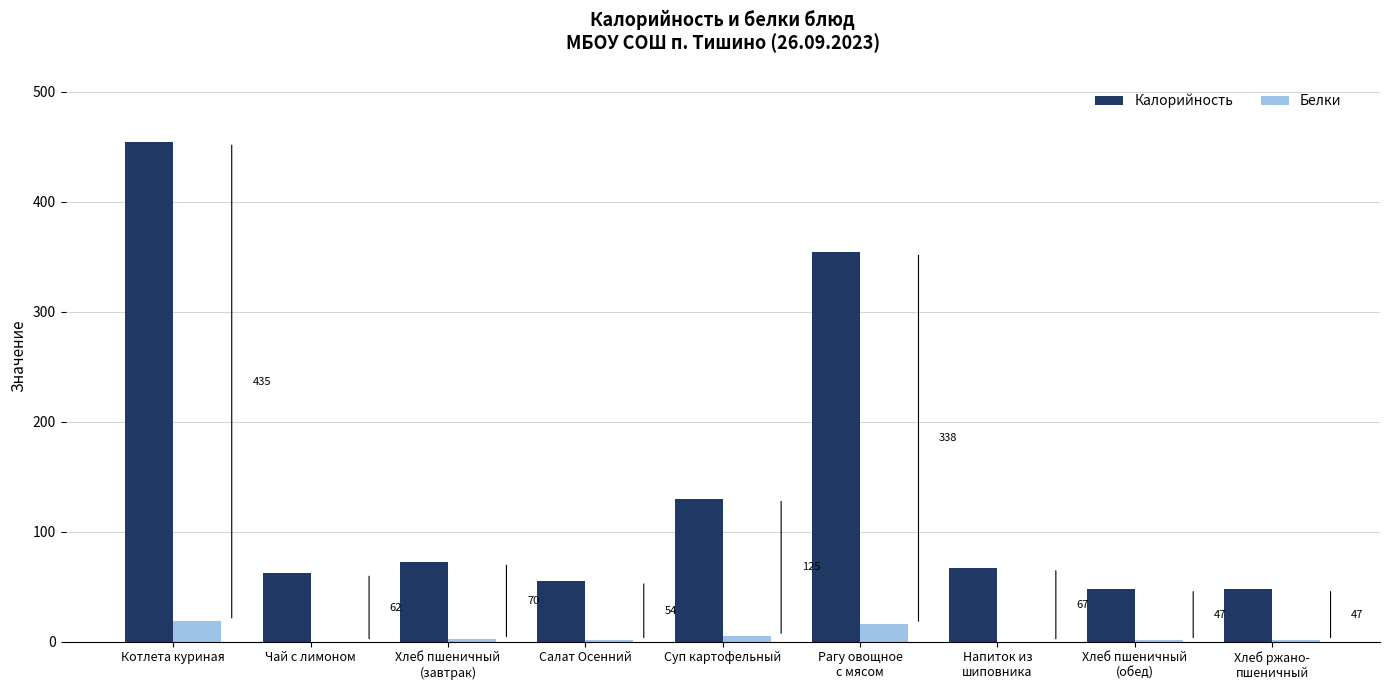

What is the average value of the Калорийность series?

143